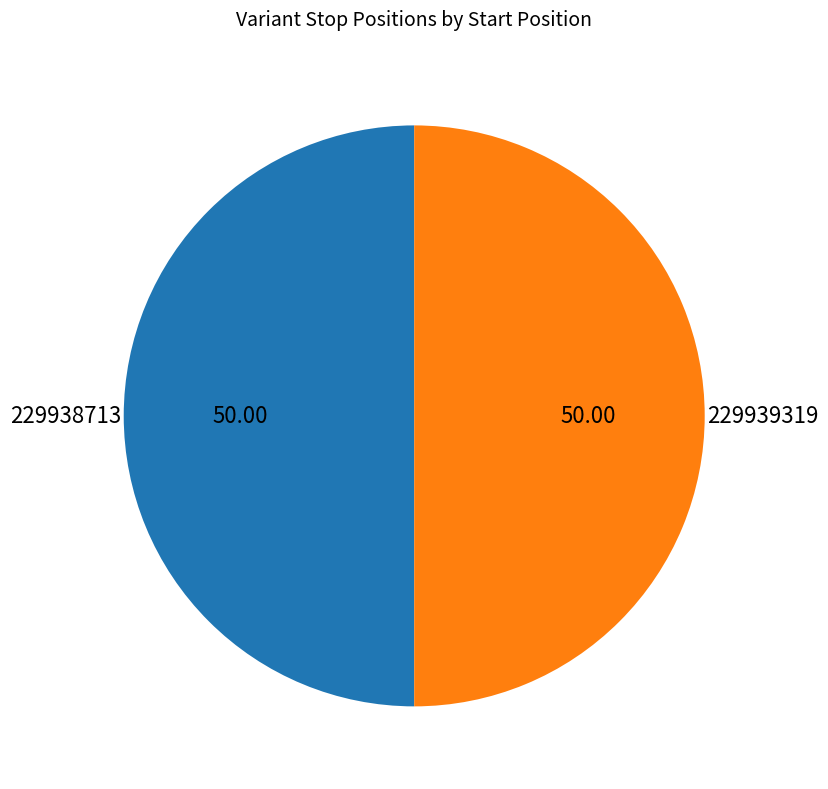

Approximately how many times larger is the value at 229939319 compared to 229938713?

1.0